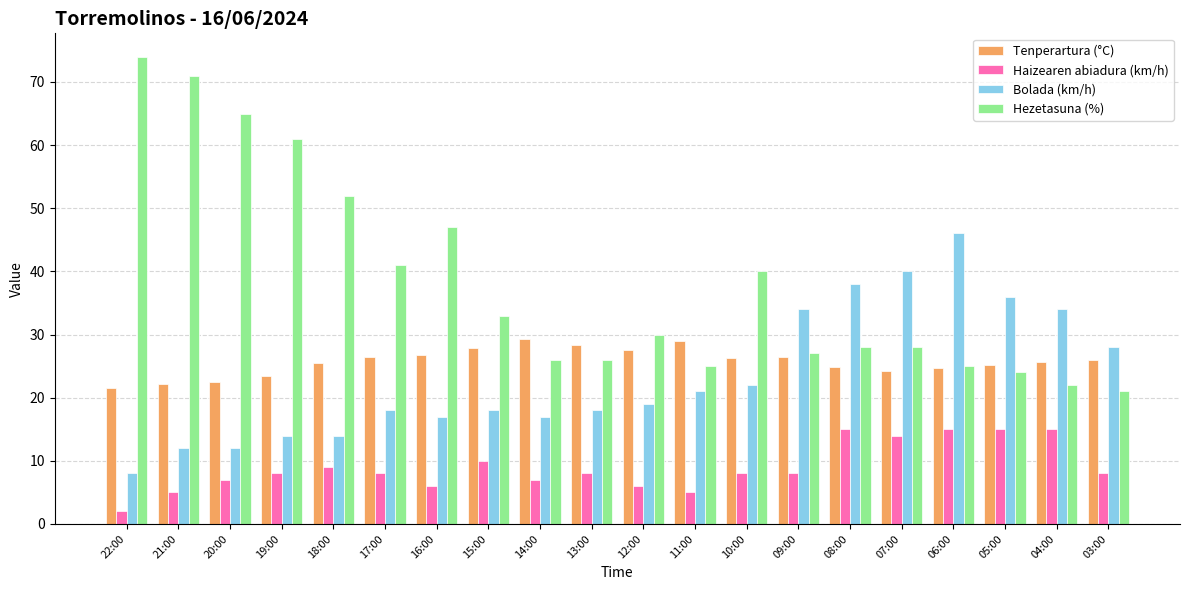

Between 13:00 and 06:00, which series saw the biggest shift?

Bolada (km/h)